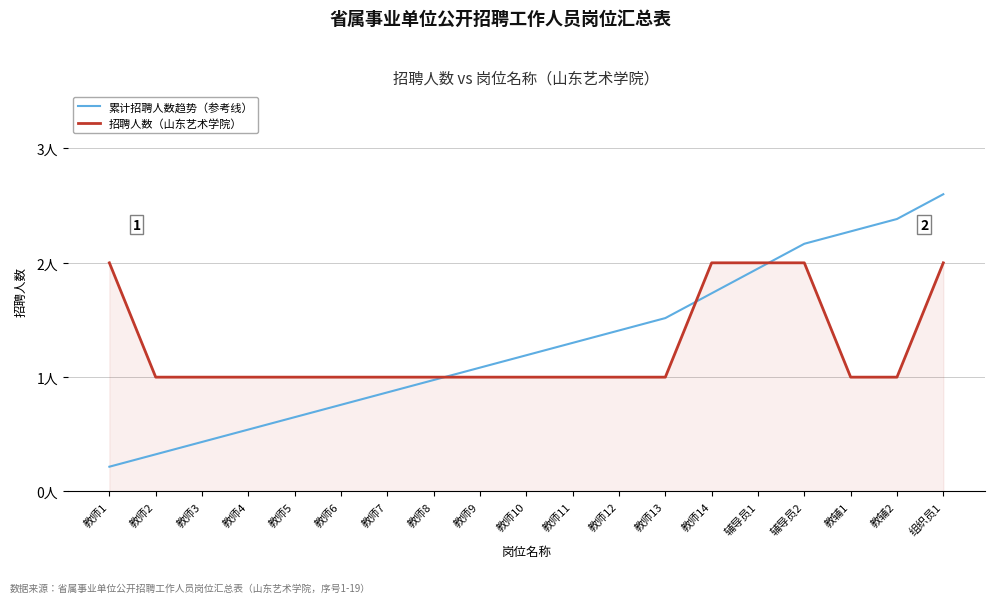

What is the label of the 10th point from the right?

教师10